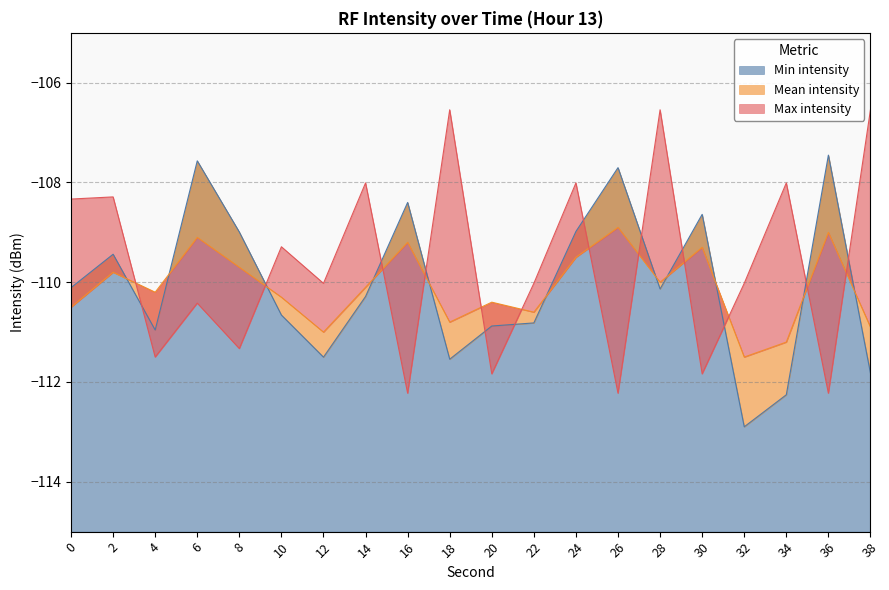

How many lines are shown in the chart?

3